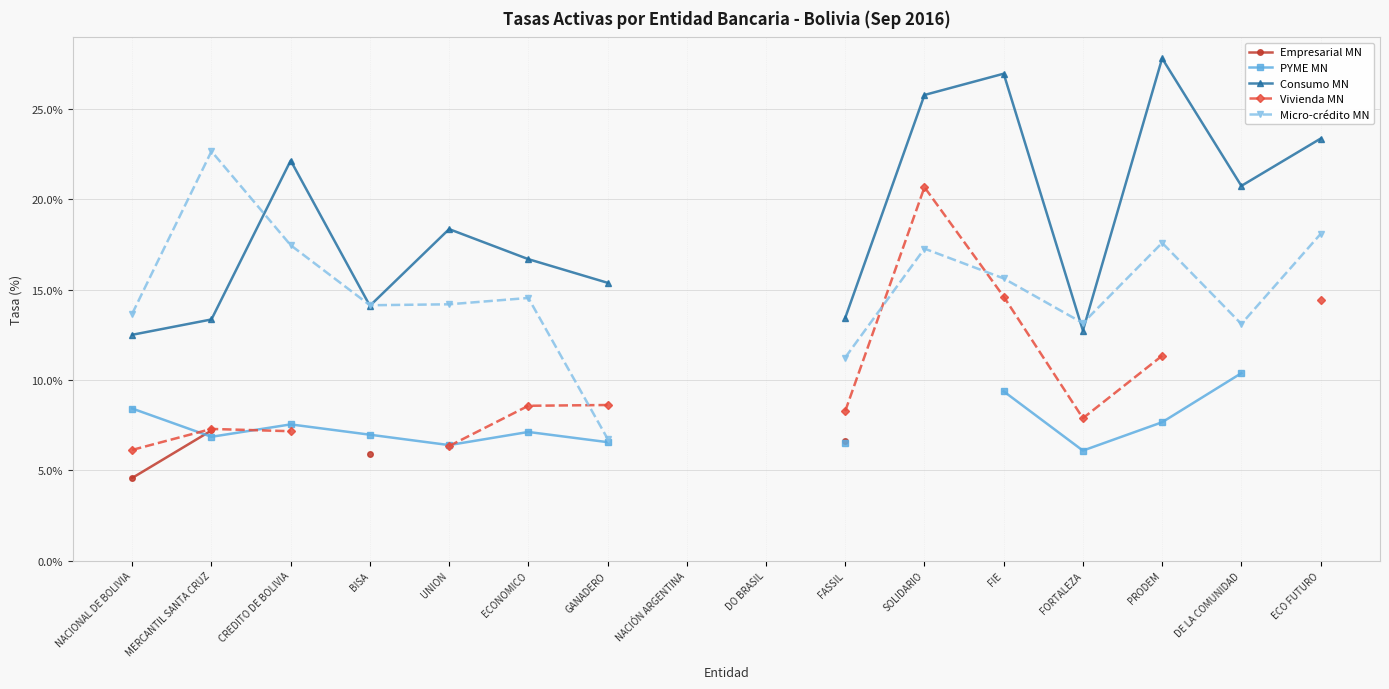

True or false: Consumo MN and Empresarial MN intersect in this chart.

False